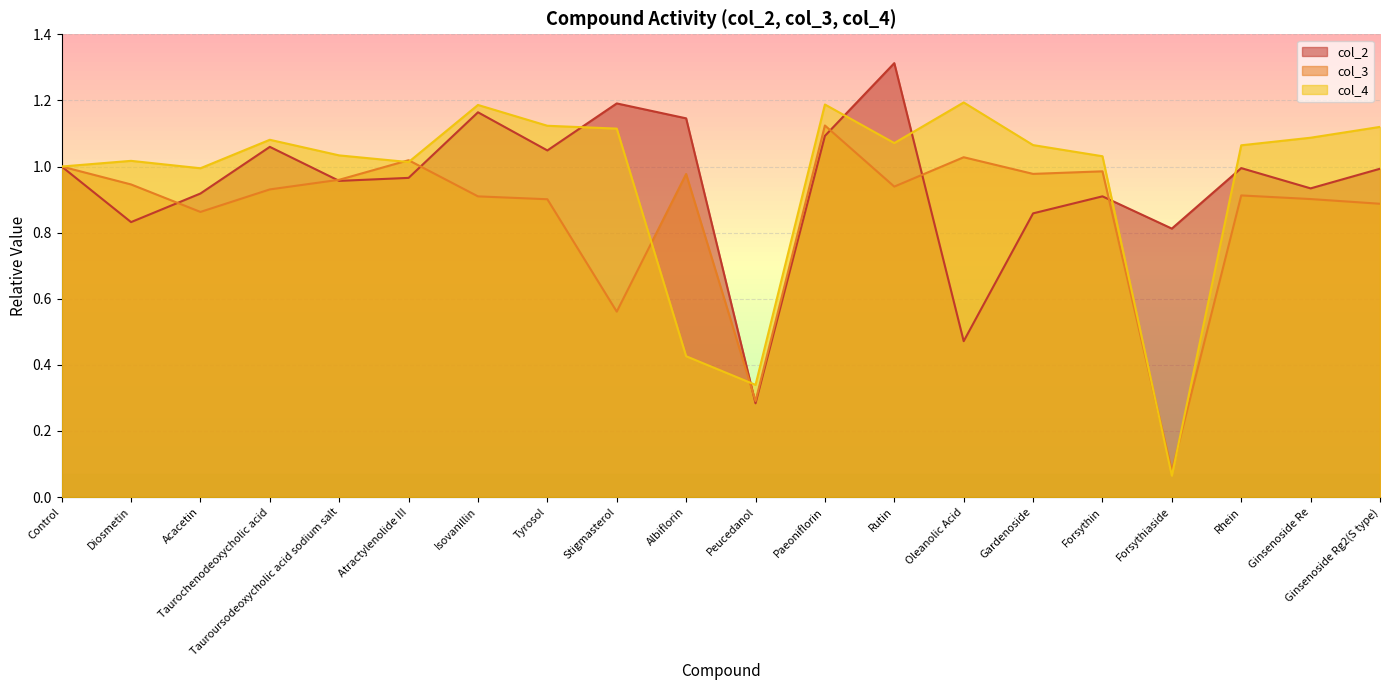

How many lines are shown in the chart?

3